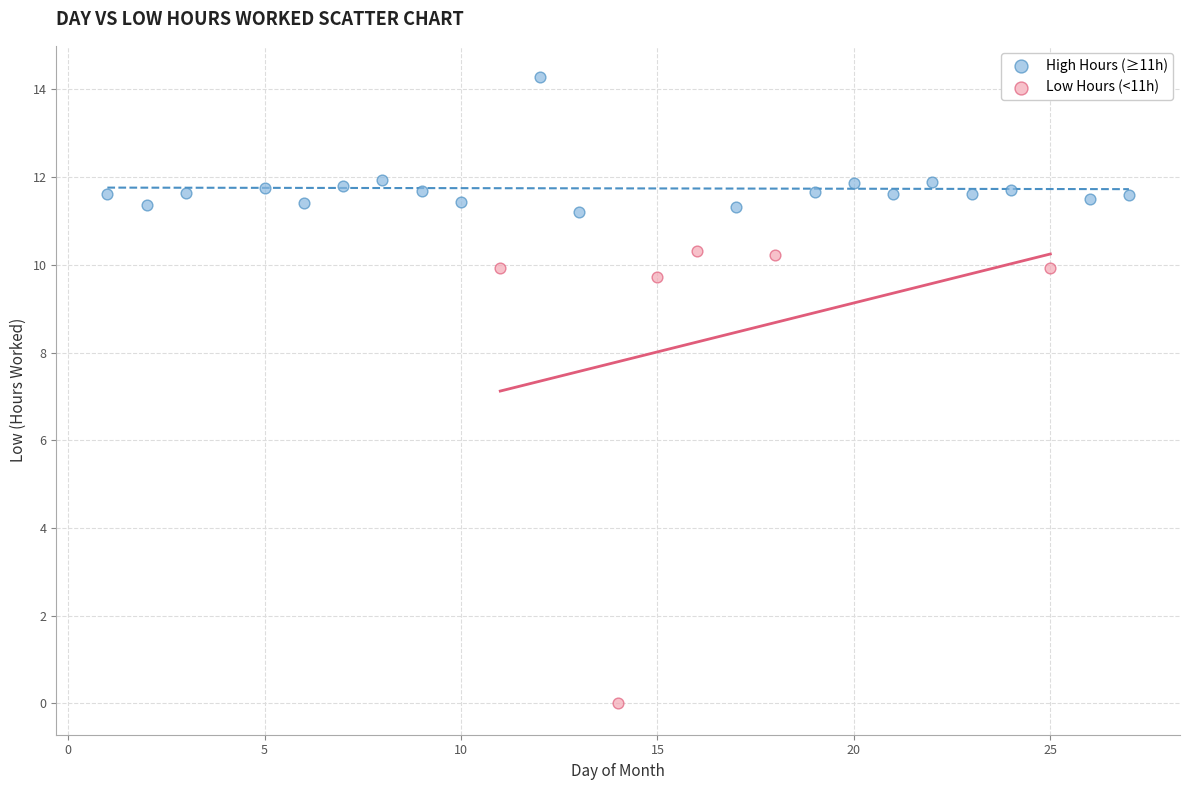

Which series reaches the minimum Y coordinate?

Low Hours (<11h)